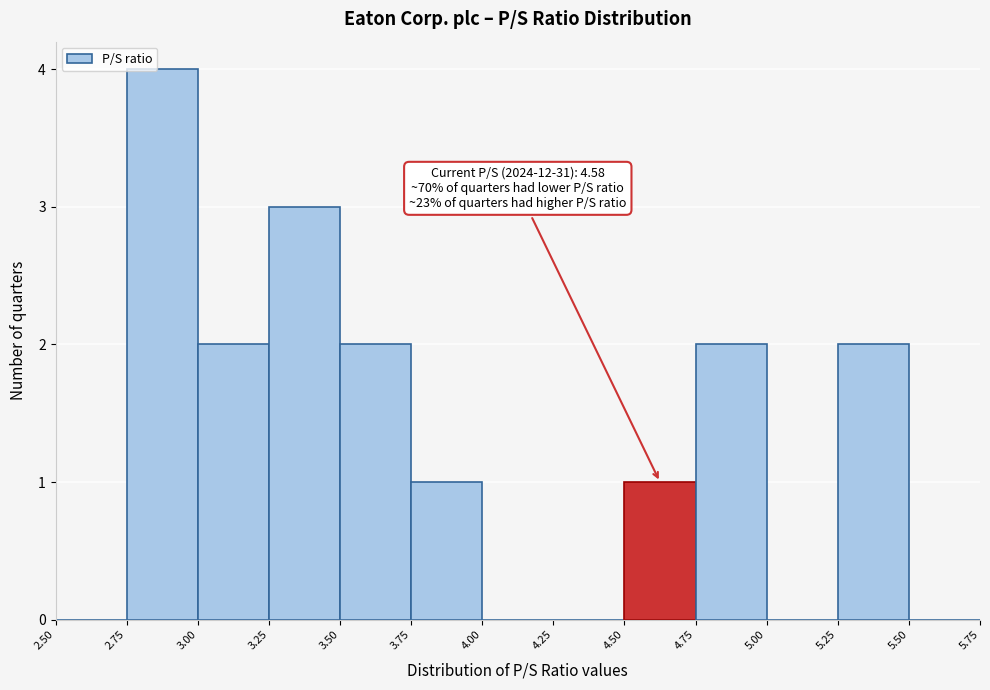

Over which range of the x-axis is the bar tallest?

2.75 to 3.00